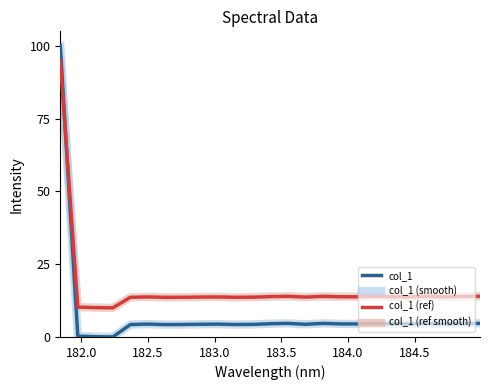

True or false: col_1 (ref smooth) and col_1 (ref) intersect in this chart.

False